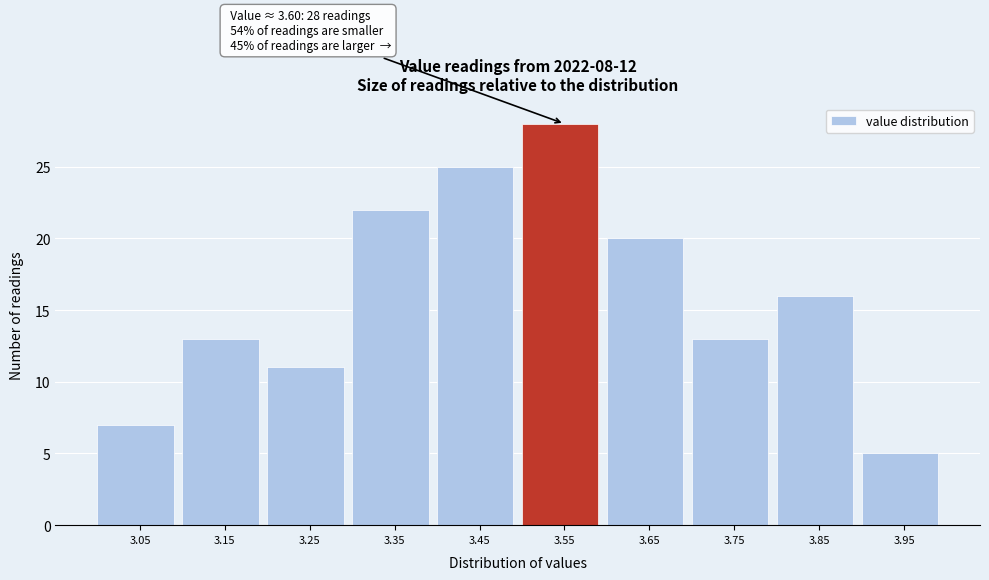

Reading left to right, transcribe all the data shown in this chart.

3.05=7	3.15=13	3.25=11	3.35=22	3.45=25	3.55=28	3.65=20	3.75=13	3.85=16	3.95=5